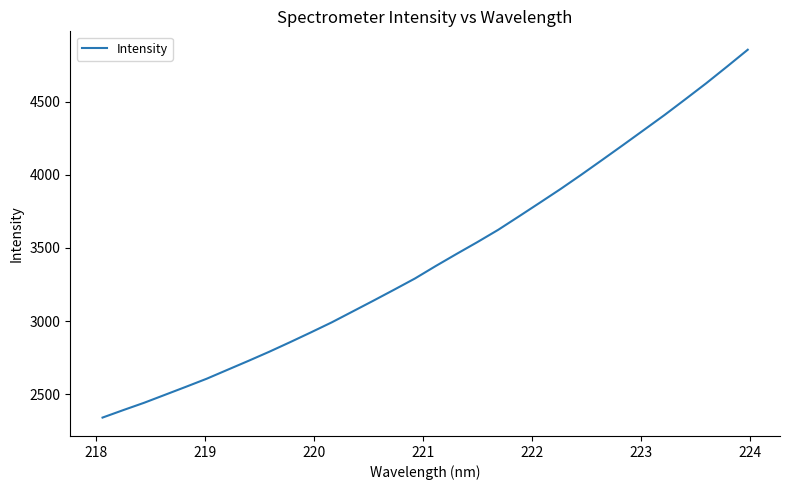

What is the minimum value shown in the chart?

2341.7